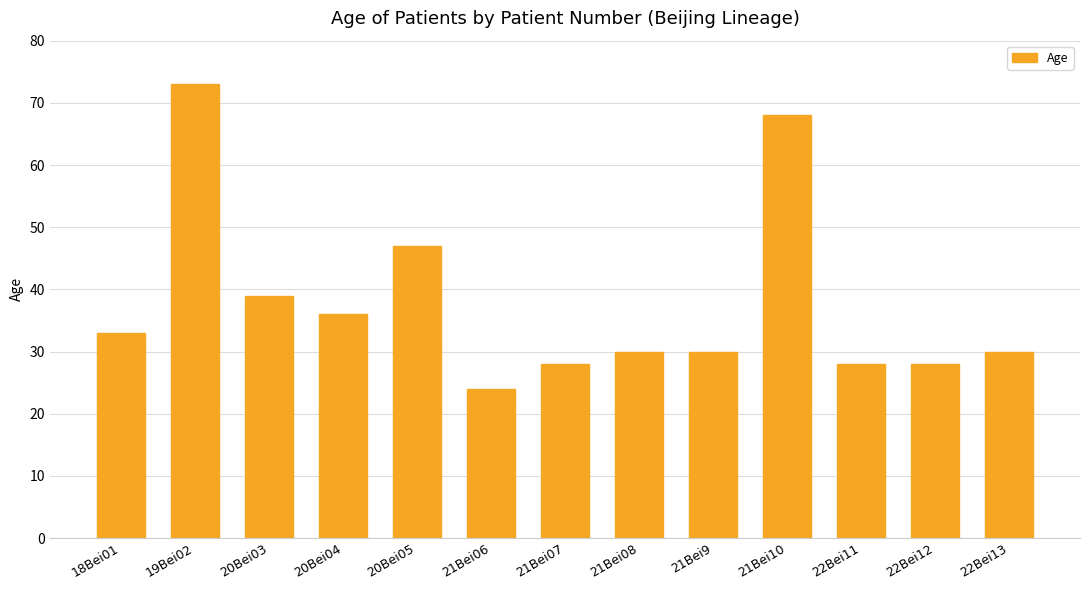

What is the difference between the maximum and minimum values?

49